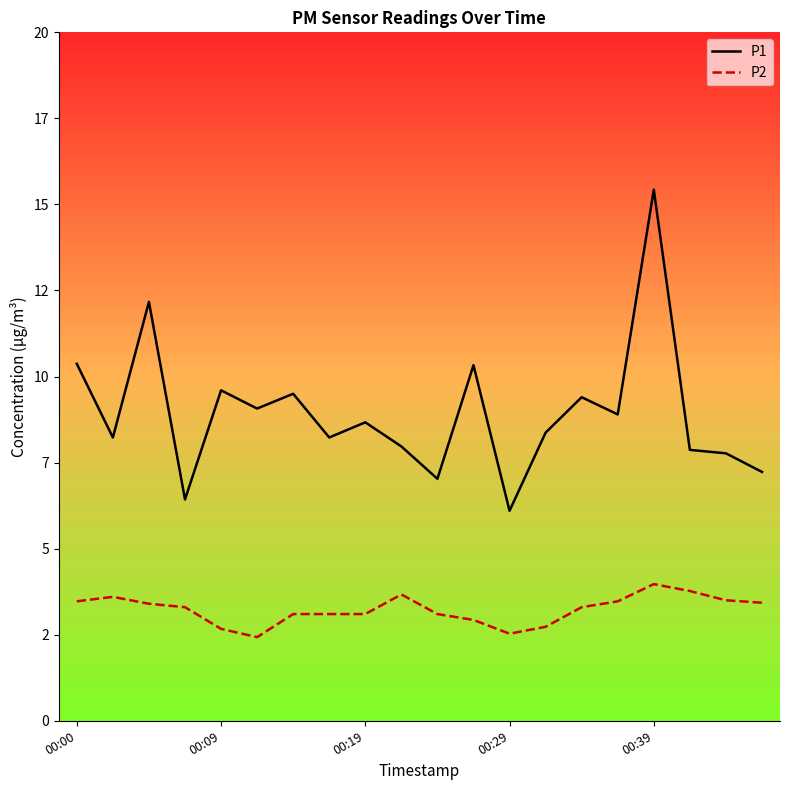

Which category has the highest value across all series?

00:39